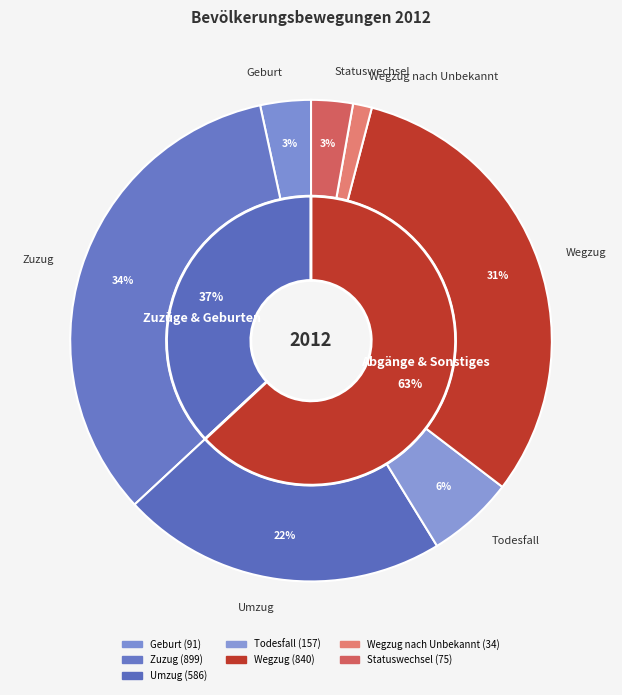

Is it true that Zuzug is 18% of the pie?

False